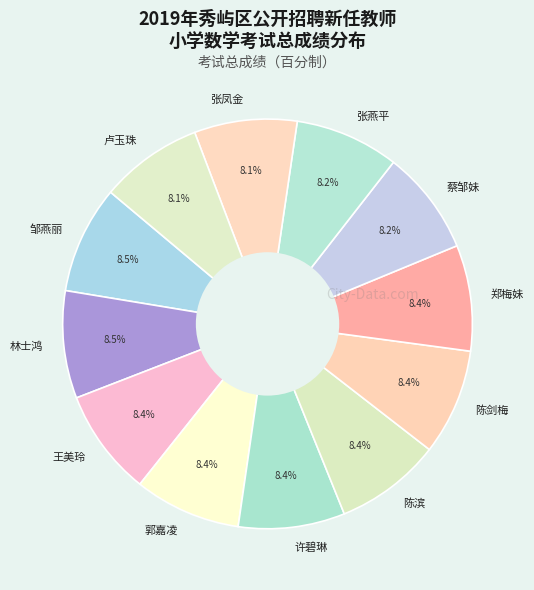

To the nearest percent, what is the average slice percentage?

8%